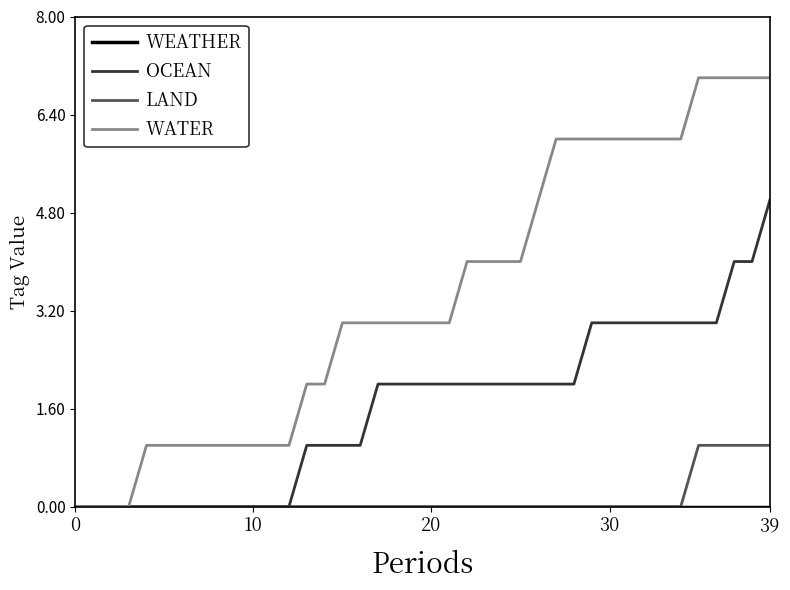

Which series has the largest total across all categories?

WATER